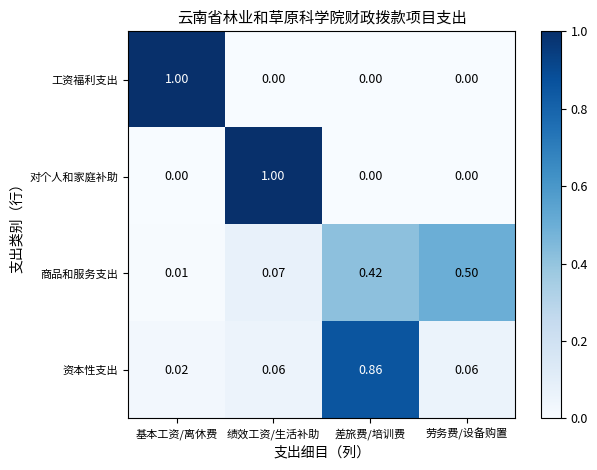

Is the value of 商品和服务支出 at 劳务费/设备购置 greater than the value of 资本性支出 at 劳务费/设备购置?

Yes